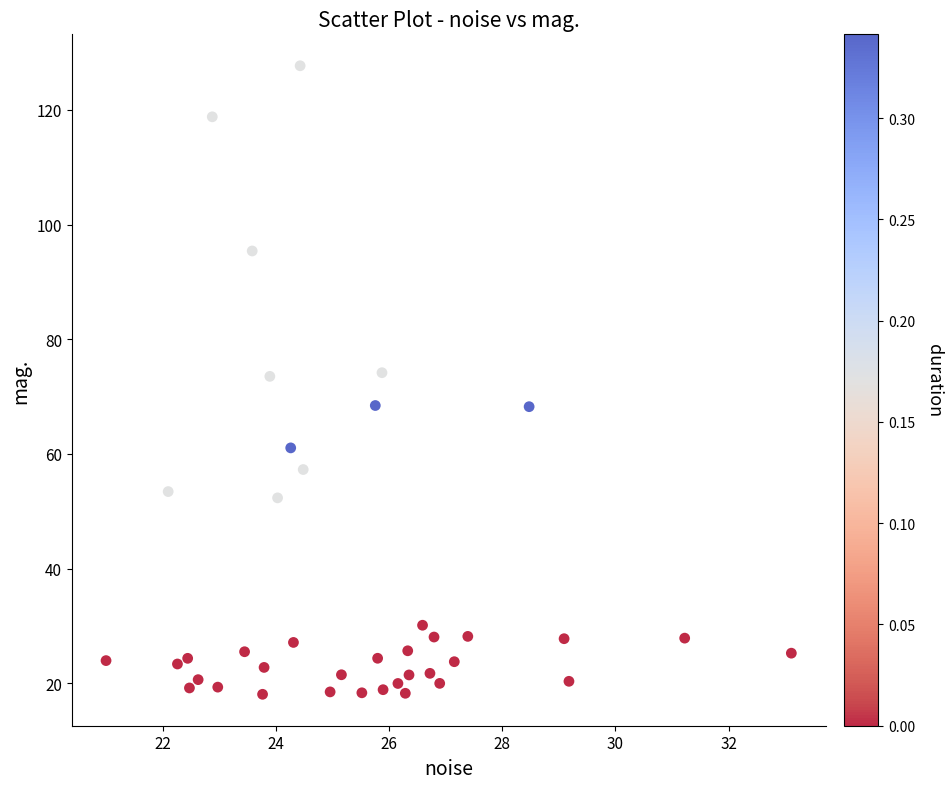

What is the range of Y values (max minus min)?

109.6